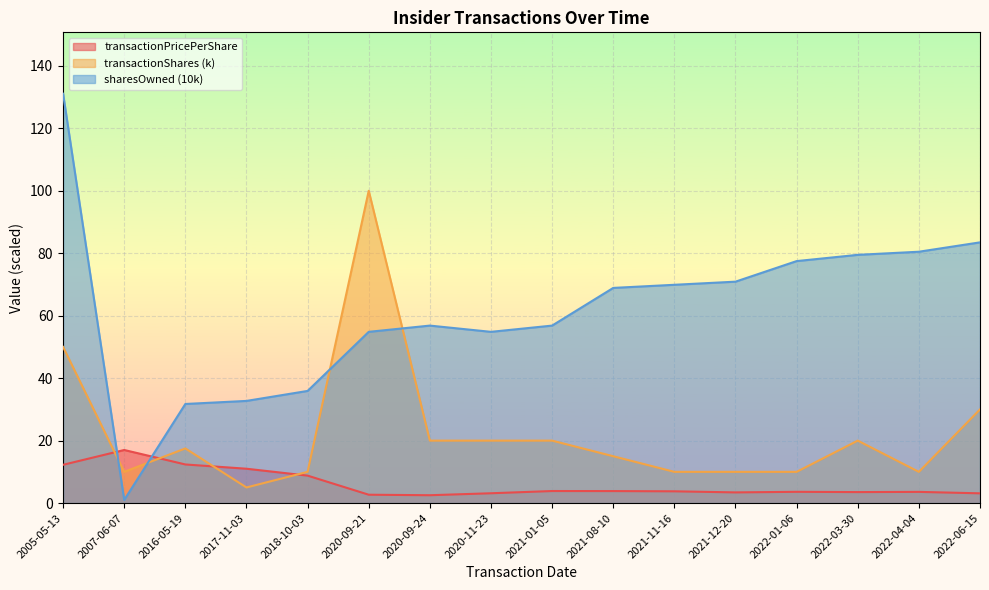

Reading left to right, extract all data points from this chart.

transactionPricePerShare: 12.3	17.0	12.4	11.0	8.8	2.7	2.5	3.1	3.9	3.8	3.8	3.4	3.6	3.5	3.6	3.1
transactionShares: 50.0	10.0	17.5	5.0	10.0	100.0	20.0	20.0	20.0	15.0	10.0	10.0	10.0	20.0	10.0	30.0
sharesOwnedFollowingTransaction: 131.1	1.0	31.7	32.7	35.9	54.8	56.8	54.8	56.8	68.9	69.9	70.9	77.5	79.5	80.5	83.5